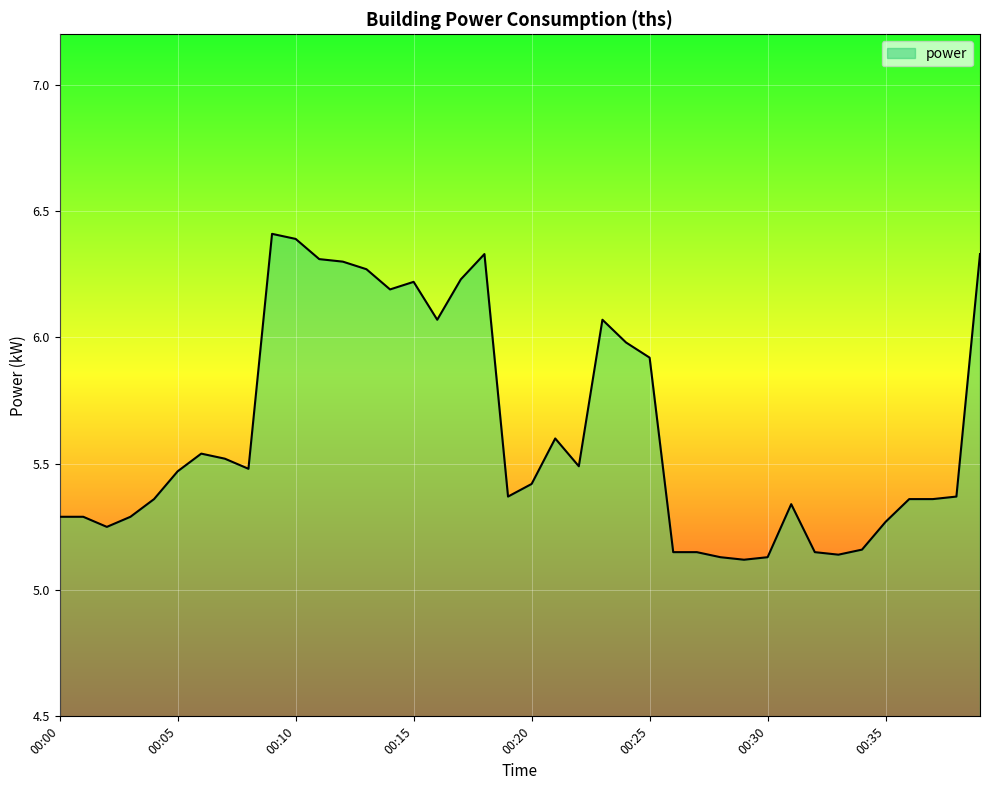

What is the difference between the maximum and minimum values?

1.3